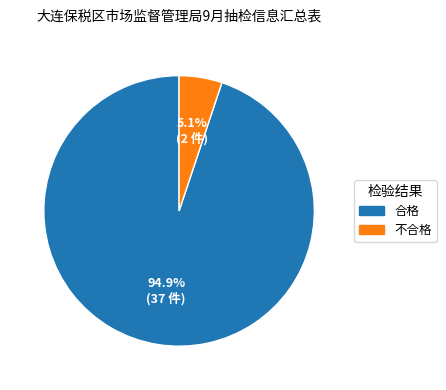

To the nearest percent, what percentage of the pie is 不合格?

5%